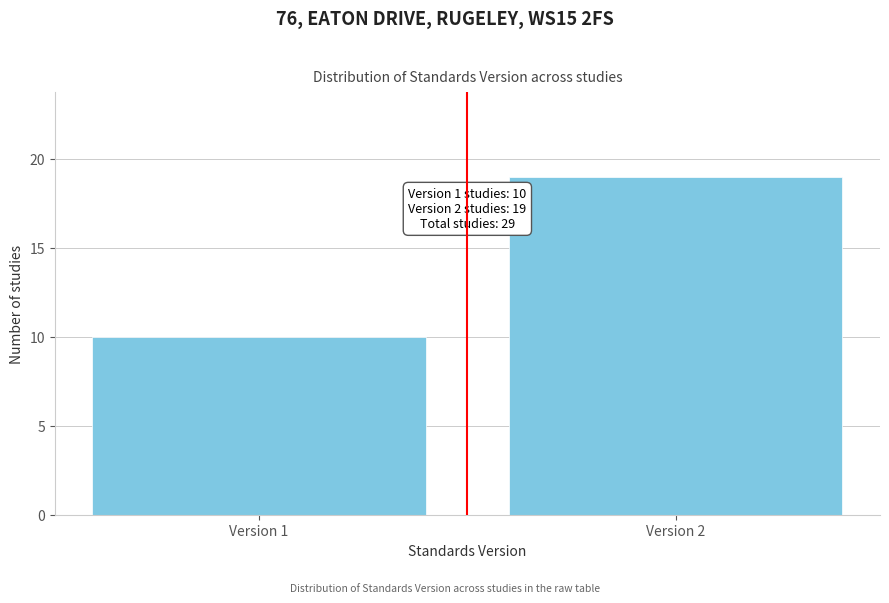

Reading right to left, list all the values displayed in this chart.

Version 2=19	Version 1=10